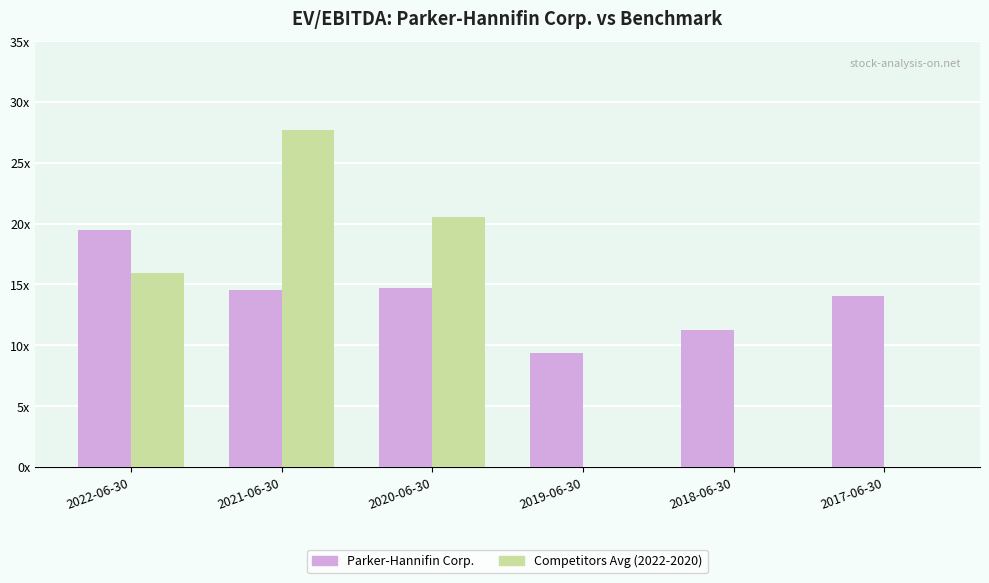

Rank the categories by Competitors Avg (2022-2020) value from lowest to highest.

2019-06-30, 2018-06-30, 2017-06-30, 2022-06-30, 2020-06-30, 2021-06-30